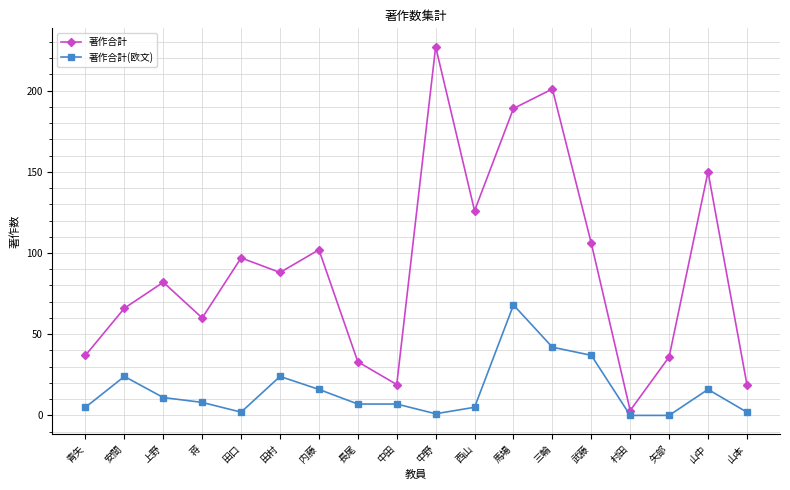

Is the value of 著作合計(欧文) at 馬場 greater than the value of 著作合計 at 田口?

No